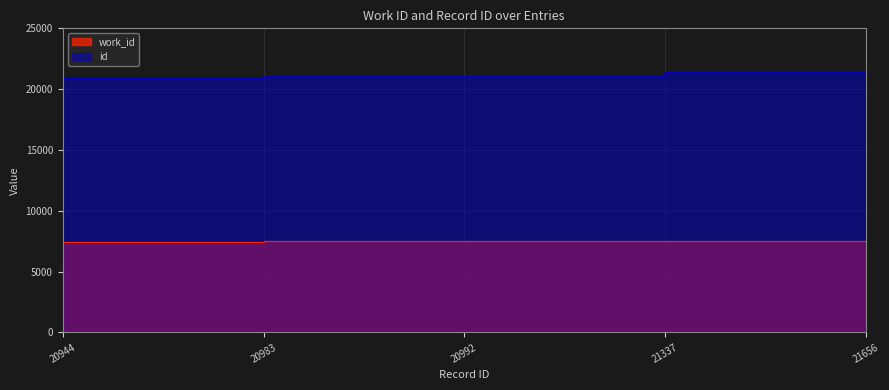

How many categories are shown in the chart?

5